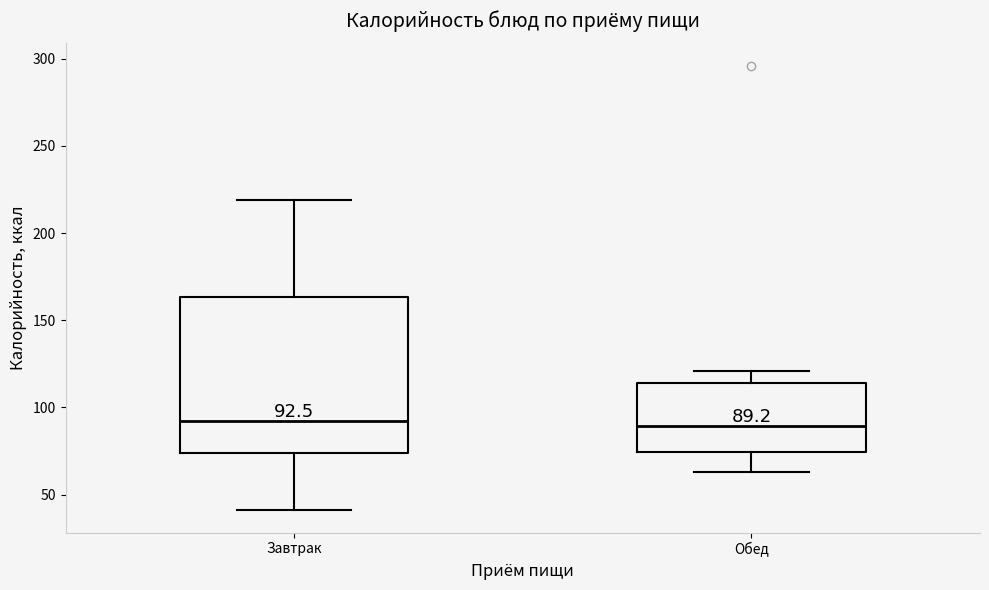

Which box is the tallest, from its lower edge to its upper edge?

Завтрак